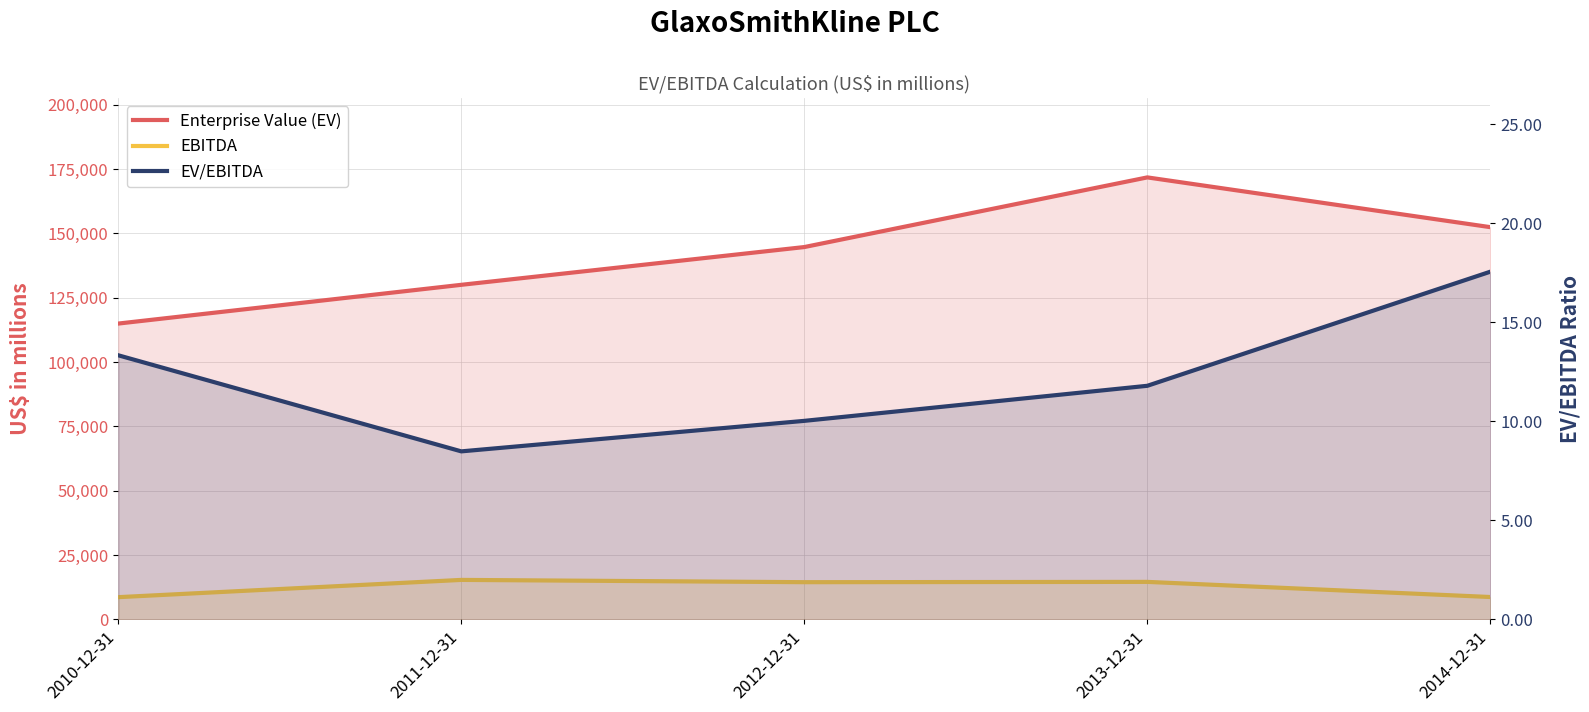

What is the value of the Enterprise Value (EV) point at the 2nd from the left?

129989.0